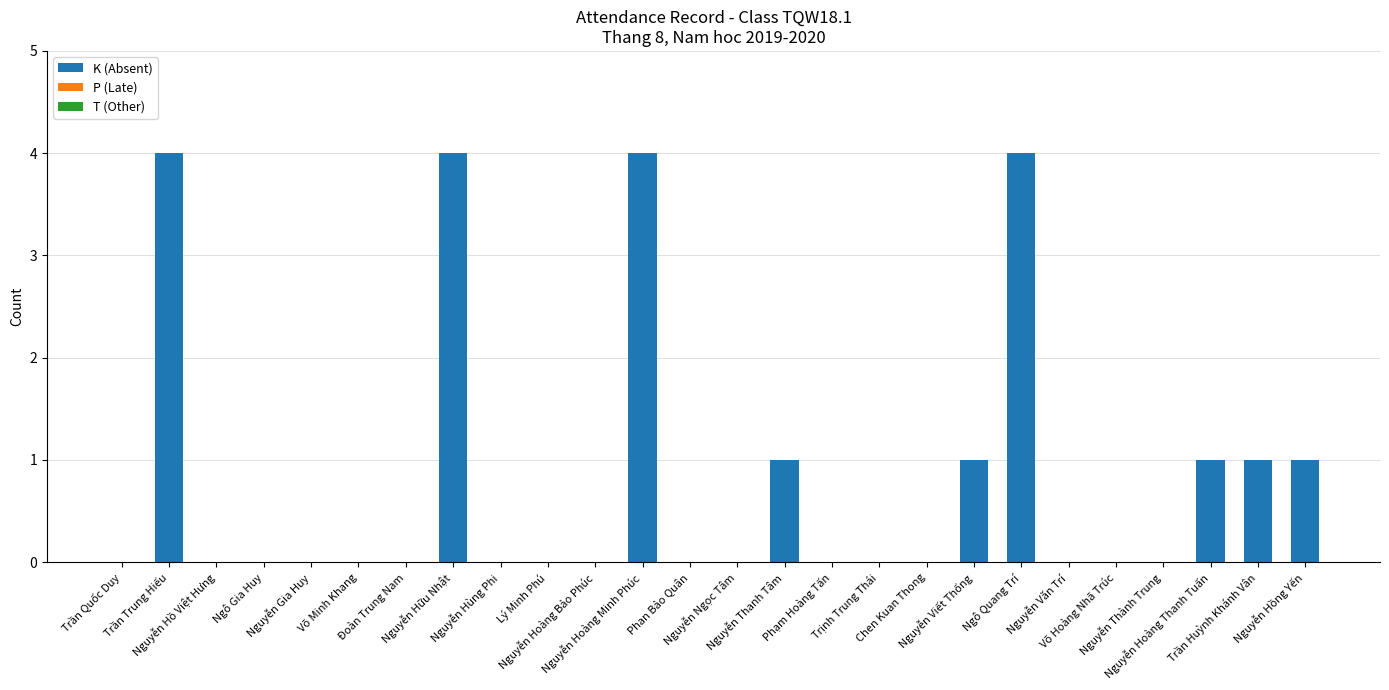

What is the maximum value shown in the chart?

4